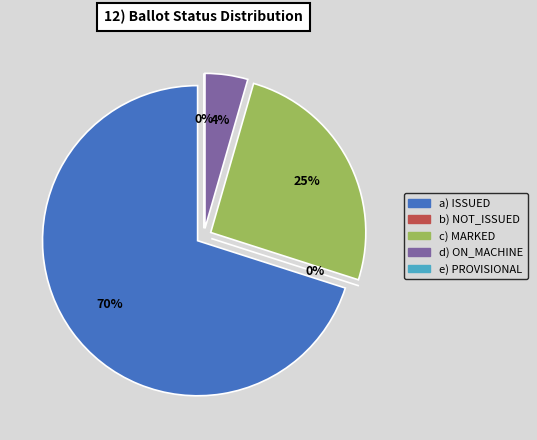

Is there a majority slice in this chart?

Yes